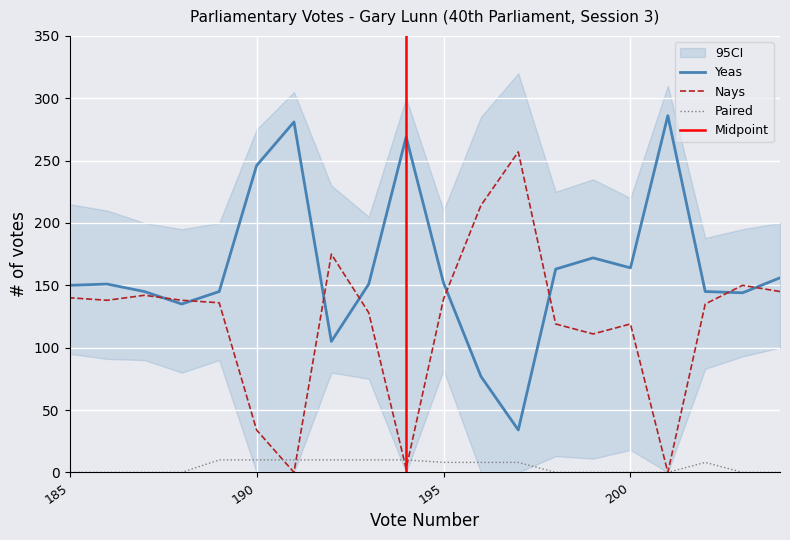

True or false: Yeas and Nays cross at least once.

True